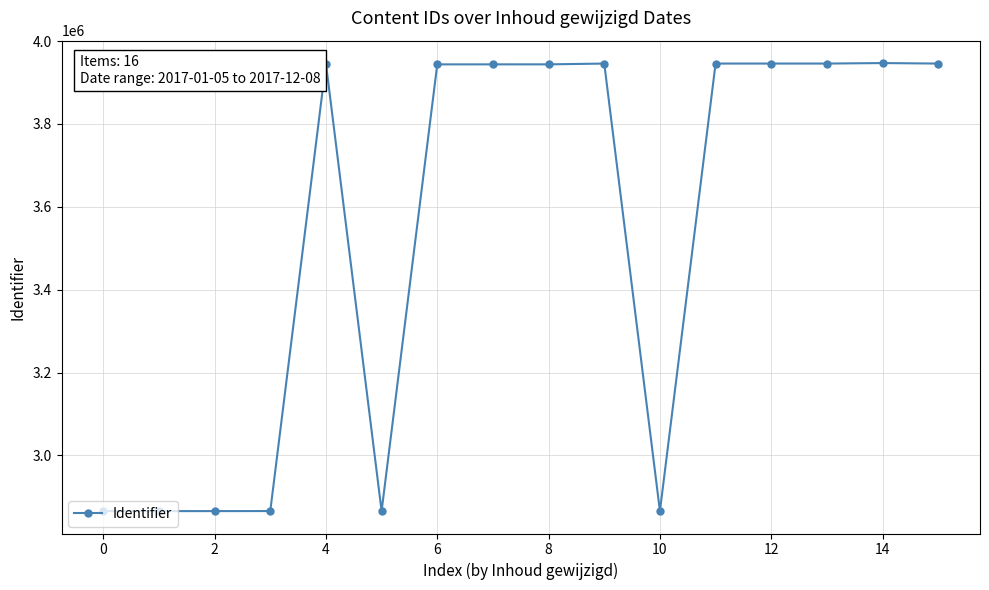

What is the value of the 11th point from the left?

2865715